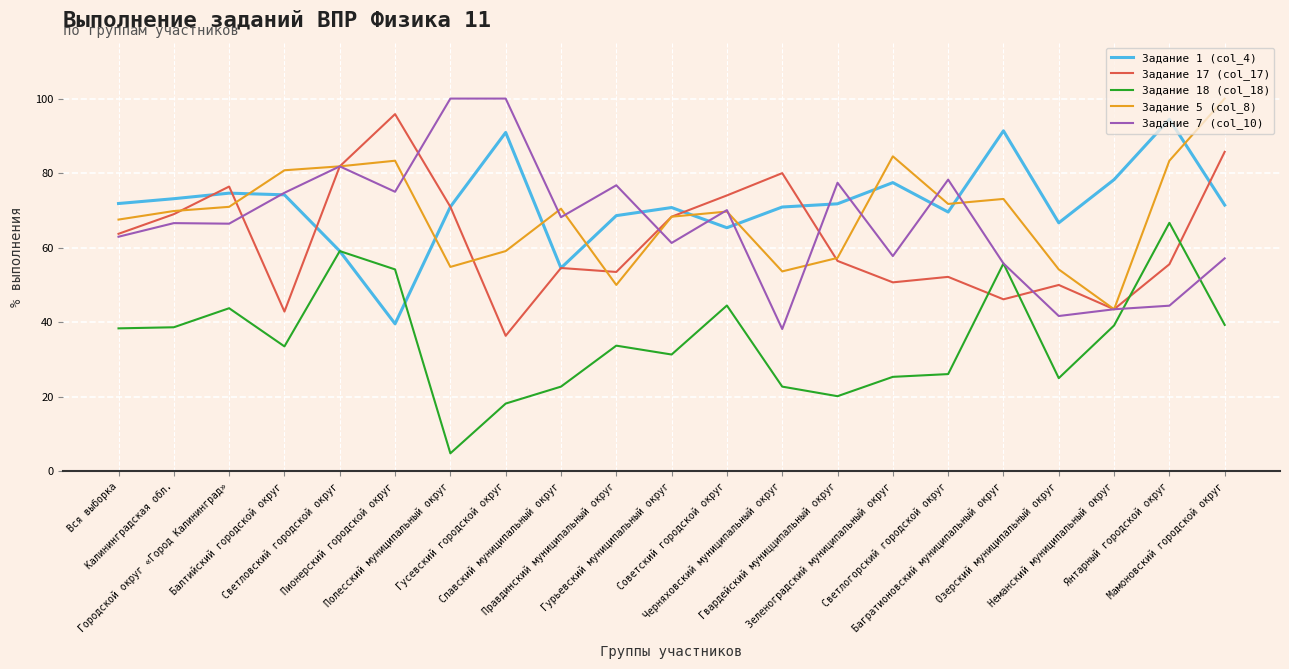

What is the highest value of the Задание 1 (col_4) series?

94.4